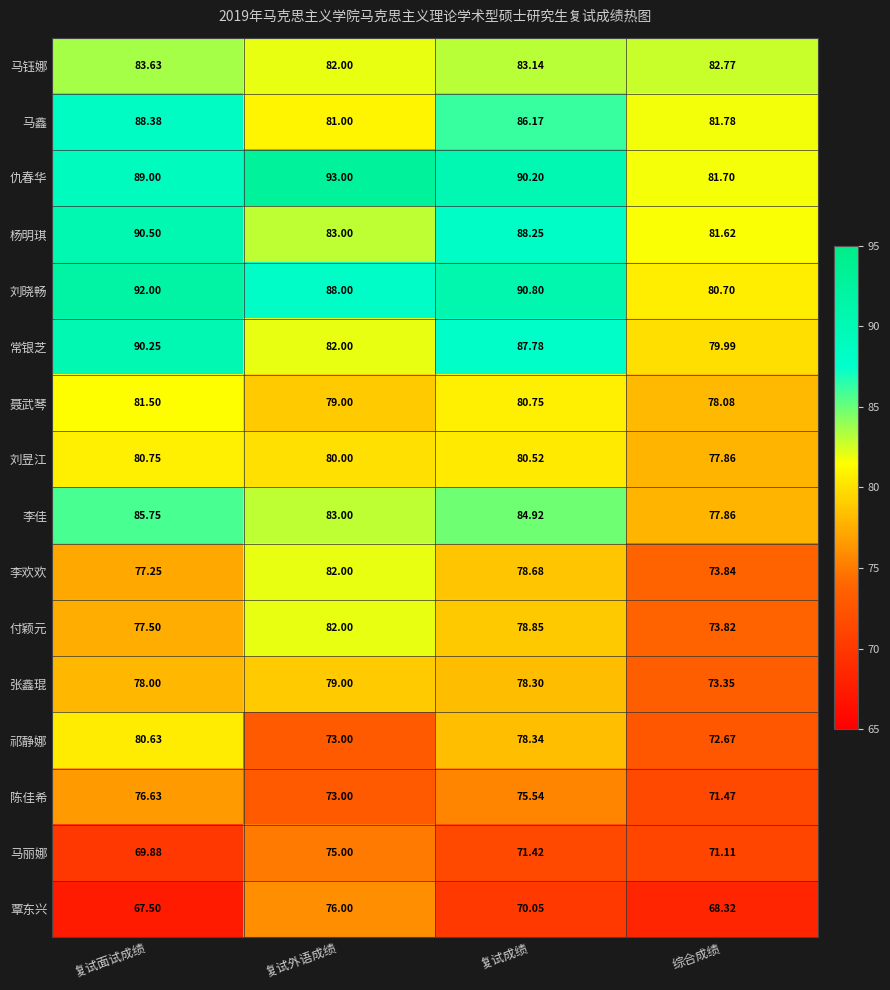

Is the value of 马丽娜 at 复试面试成绩 greater than the value of 聂武琴 at 复试成绩?

No